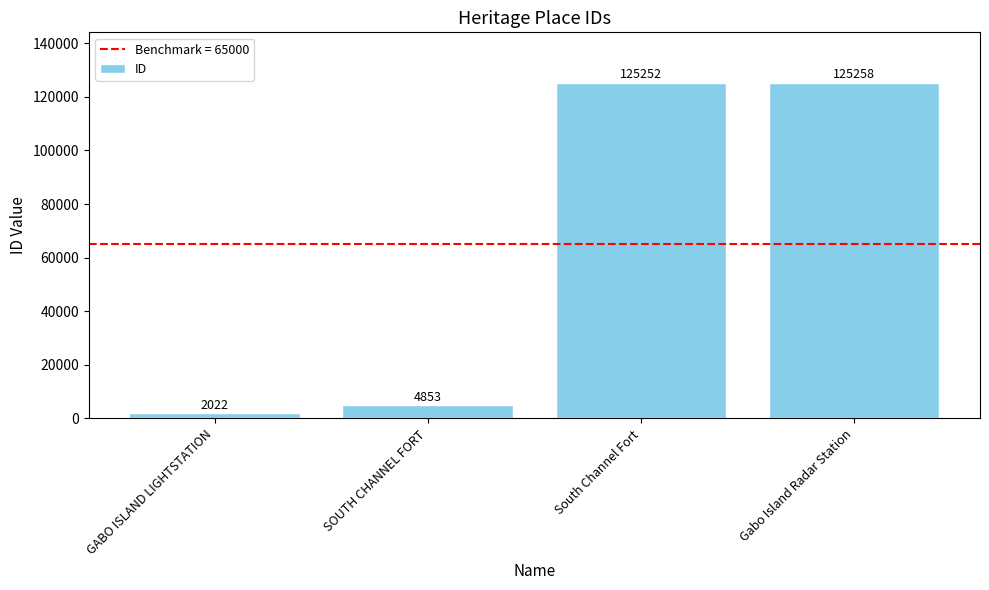

What is the label of the 4th bar from the left?

Gabo Island Radar Station